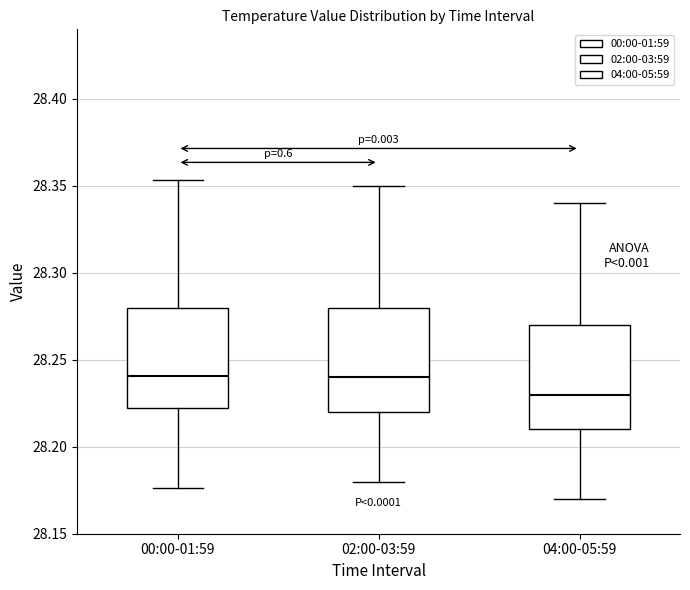

Where is the lower edge of the box for 02:00-03:59 on the y-axis? The values are not printed on the chart, so give them approximately, as read against the axis.

28.220